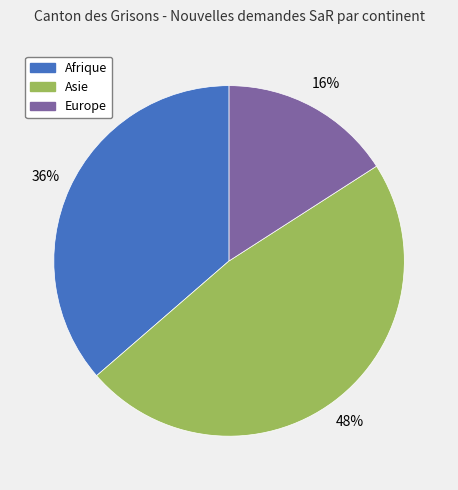

Count the number of slices in the pie.

3